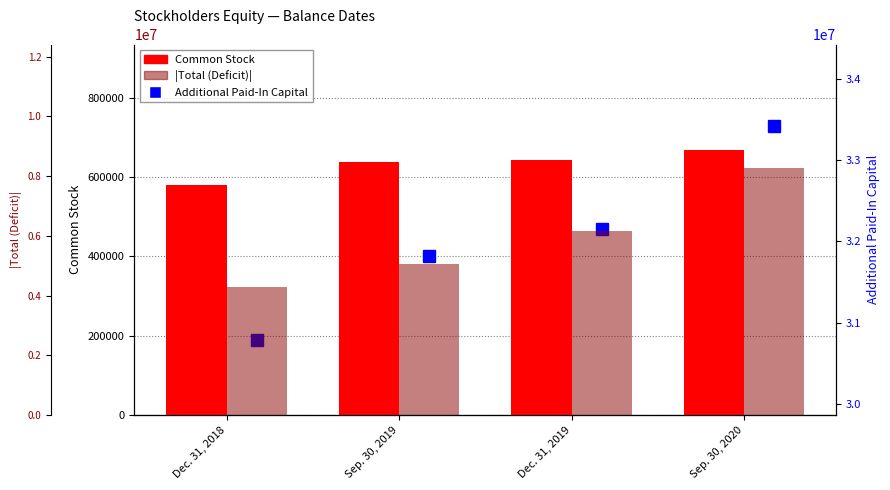

How many groups of bars are there?

4